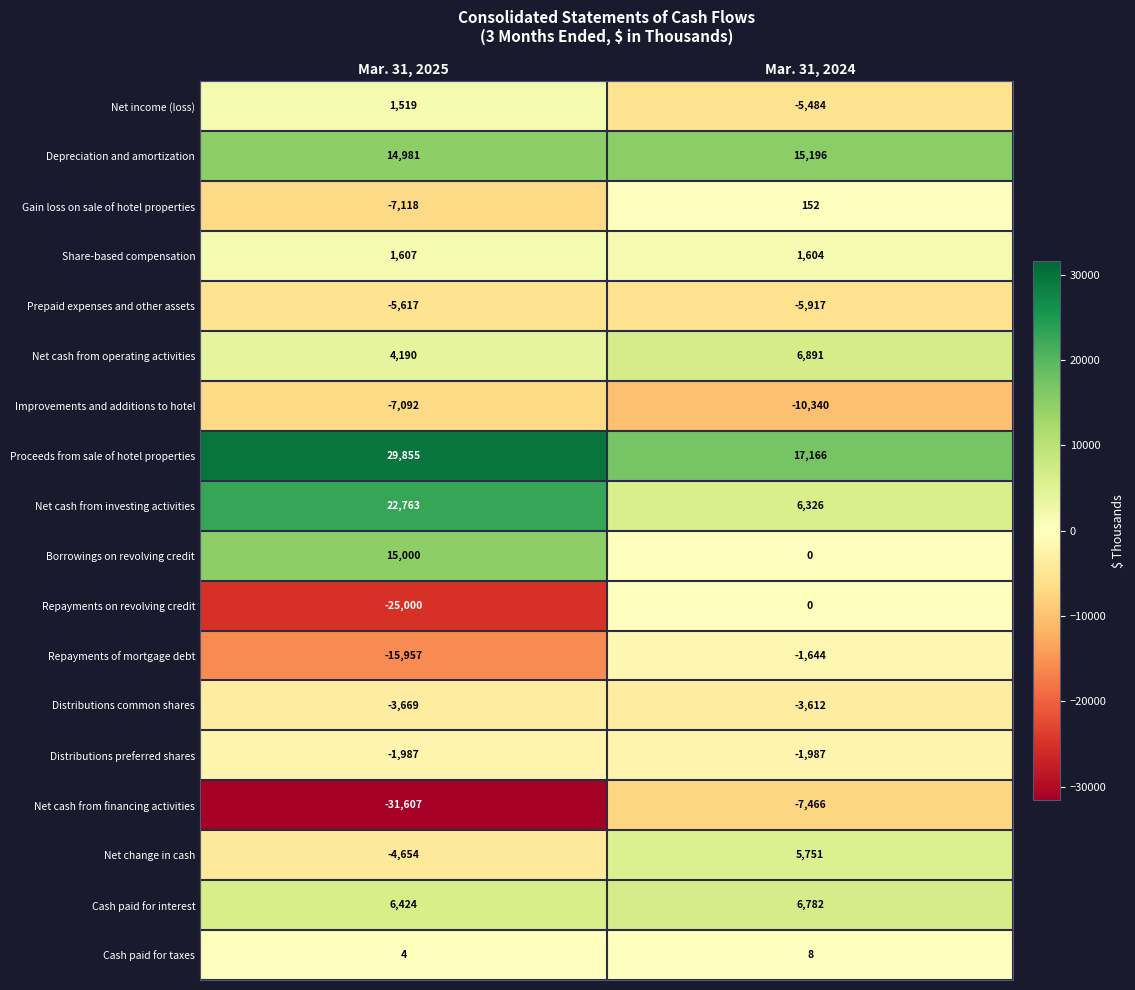

What is the total value across all series at Mar. 31, 2024?

23426